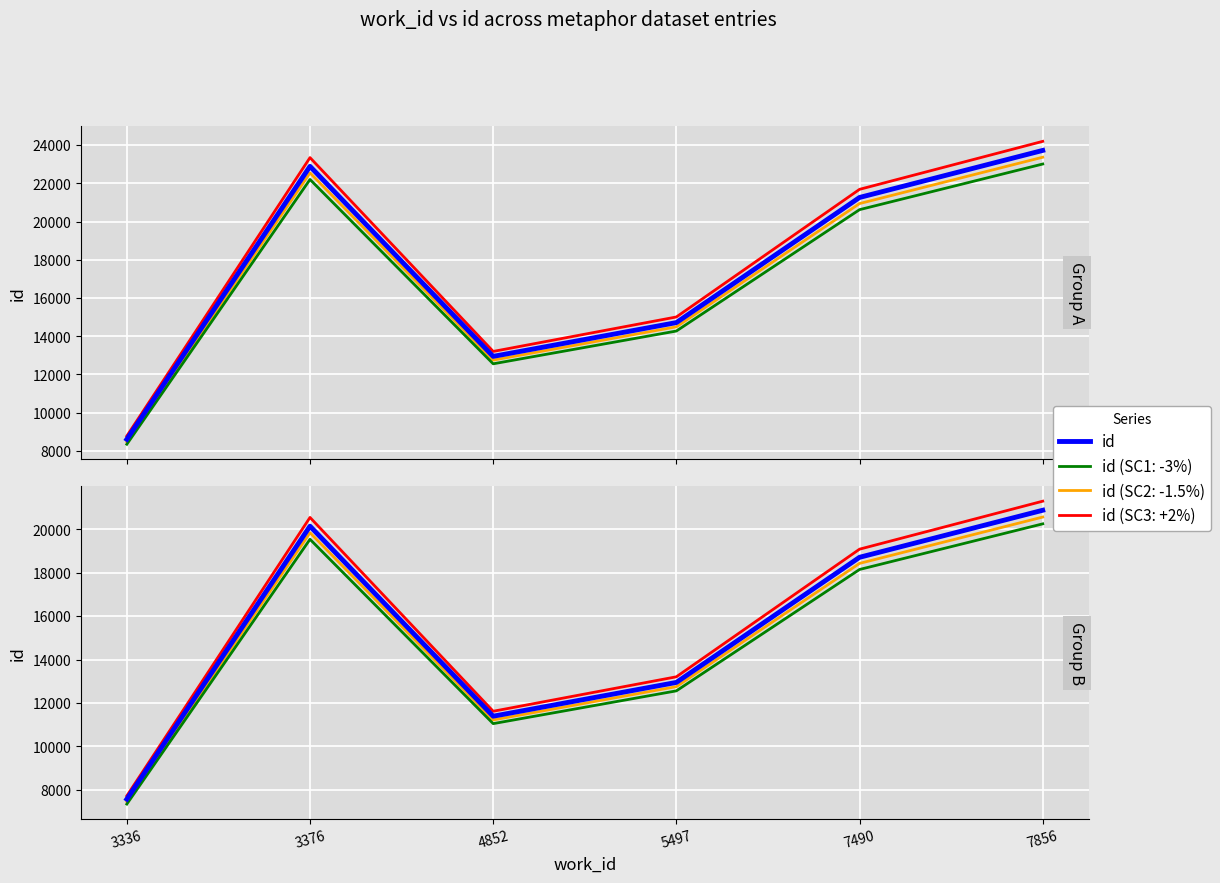

Where does the data first go above 18709?

3376